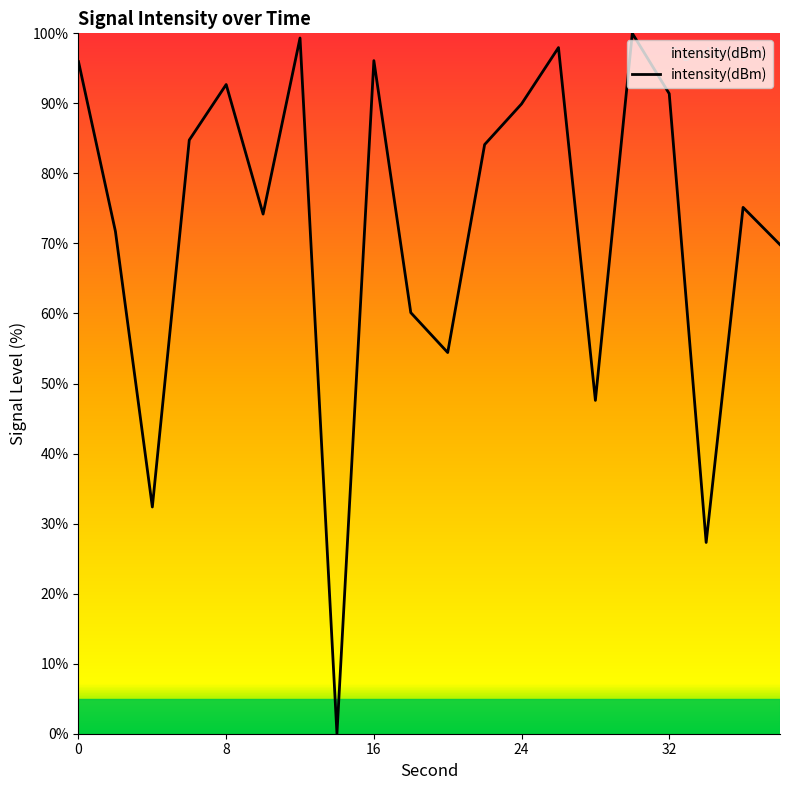

What is the greatest value displayed?

100.0